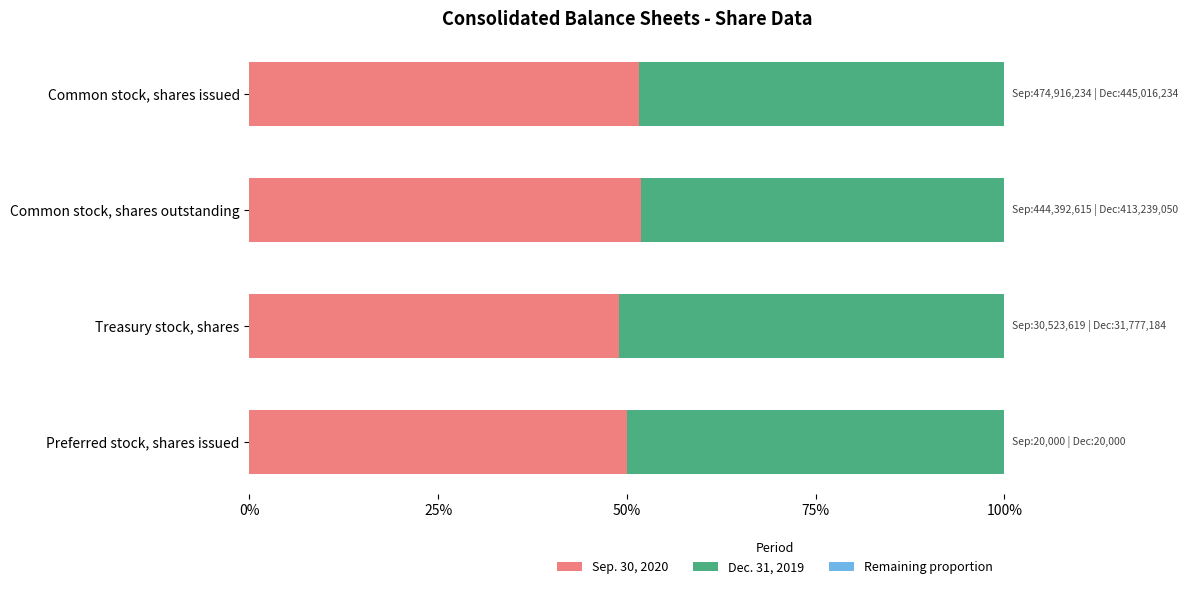

What is the total value across all series at Treasury stock, shares?

100.0